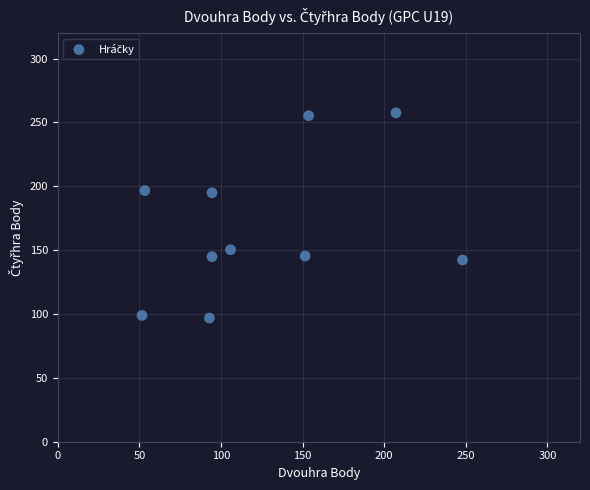

What is the range of Y values (max minus min)?

160.7